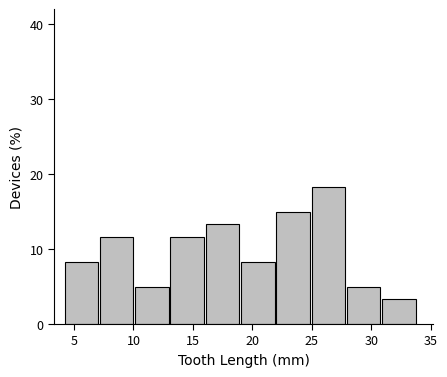

What is the height of the bar covering 31 to 34 on the x-axis? Neither the bar edges nor the heights are printed on the chart, so give them approximately, as read against the axes.

3